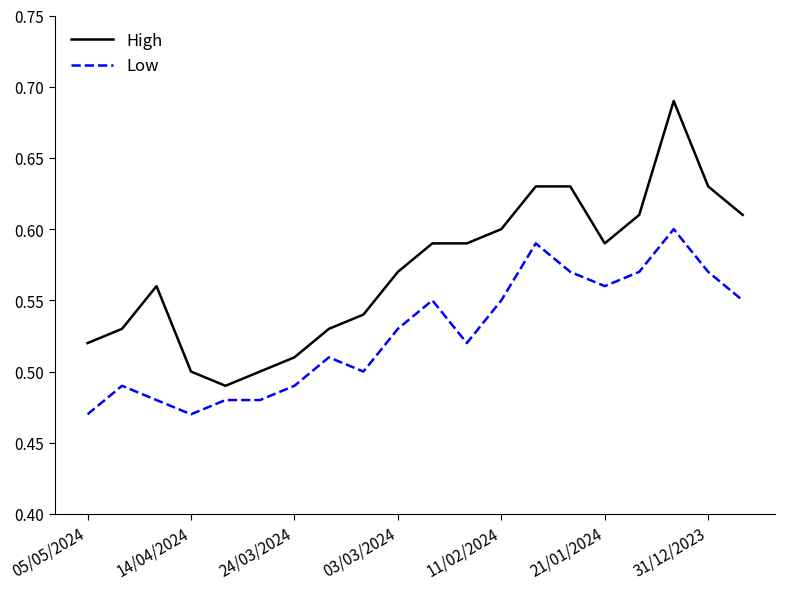

Rank the series by their maximum value, from highest to lowest.

High, Low